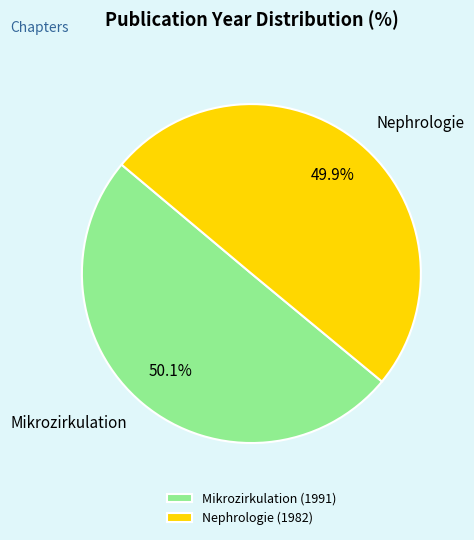

What is the ratio of the value at Mikrozirkulation to the value at Nephrologie?

1.0